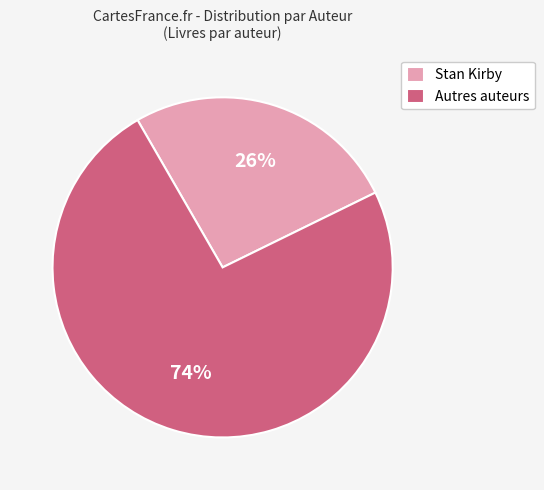

Do Autres auteurs and Stan Kirby together represent more than half of the pie?

Yes